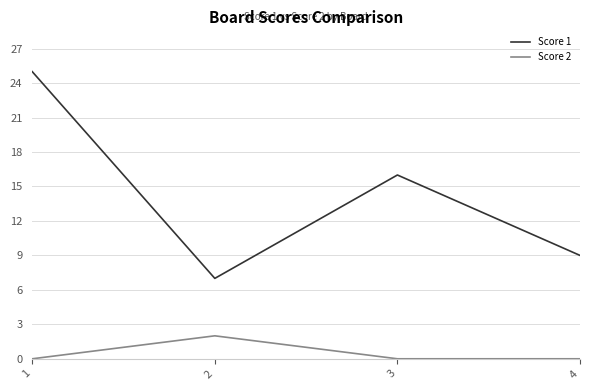

What is the total value across all series at 2?

9